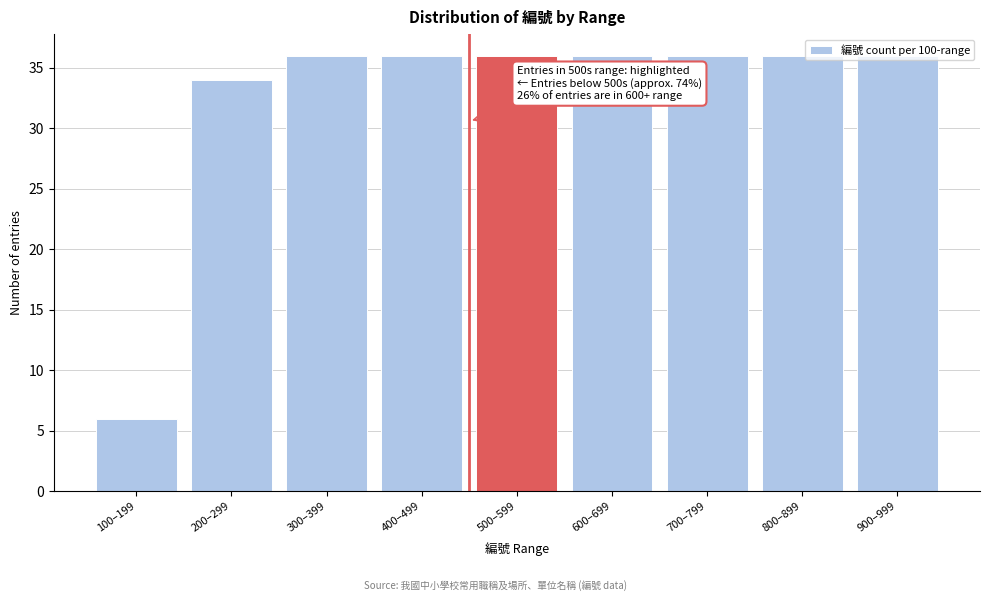

What is the change in value from 200–299 to 400–499?

+2